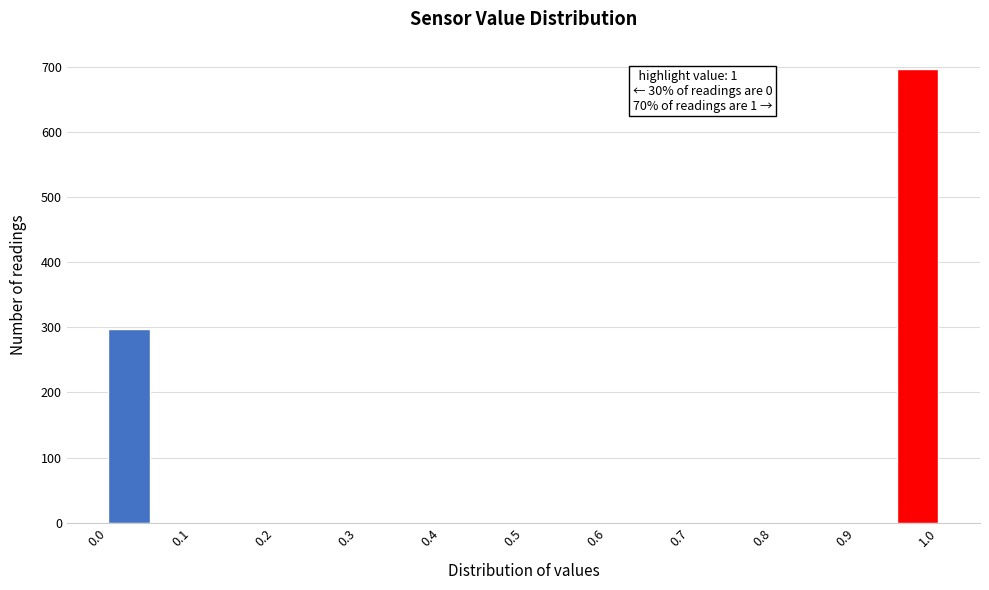

Which range on the x-axis has the tallest bar?

0.95 to 1.00